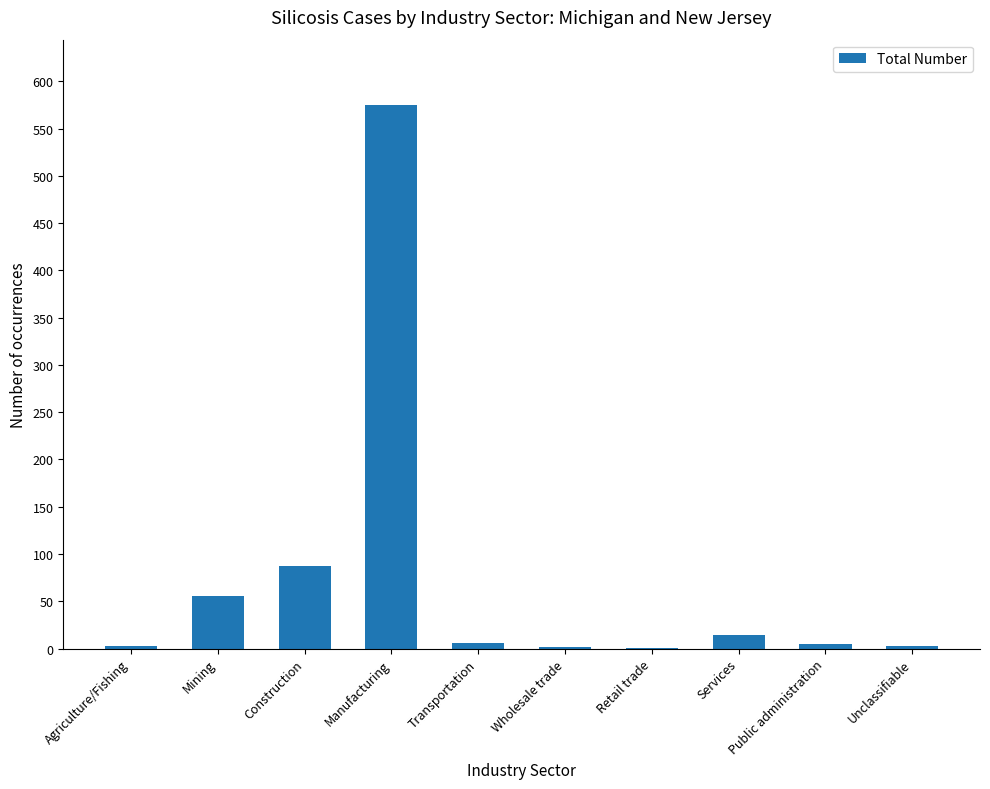

What is the maximum value shown in the chart?

575